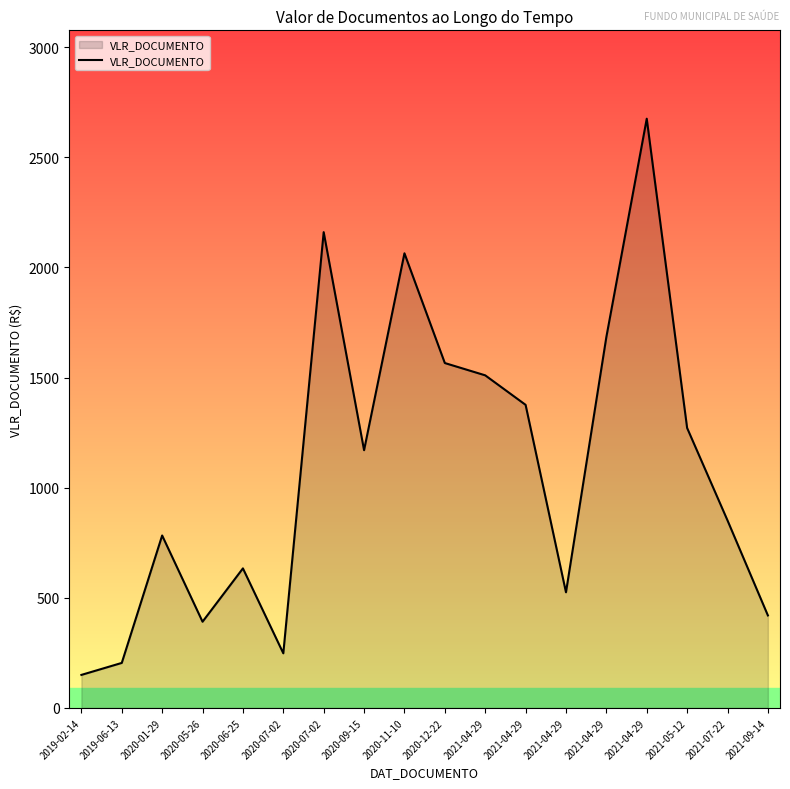

Reading left to right, extract all data points from this chart.

2019-02-14=150.0	2019-06-13=204.4	2020-01-29=782.9	2020-05-26=391.4	2020-06-25=633.6	2020-07-02=248.0	2020-07-02=2160.0	2020-09-15=1170.1	2020-11-10=2064.0	2020-12-22=1565.8	2021-04-29=1510.0	2021-04-29=1376.0	2021-04-29=525.0	2021-04-29=1684.0	2021-04-29=2675.0	2021-05-12=1271.0	2021-07-22=851.4	2021-09-14=420.0